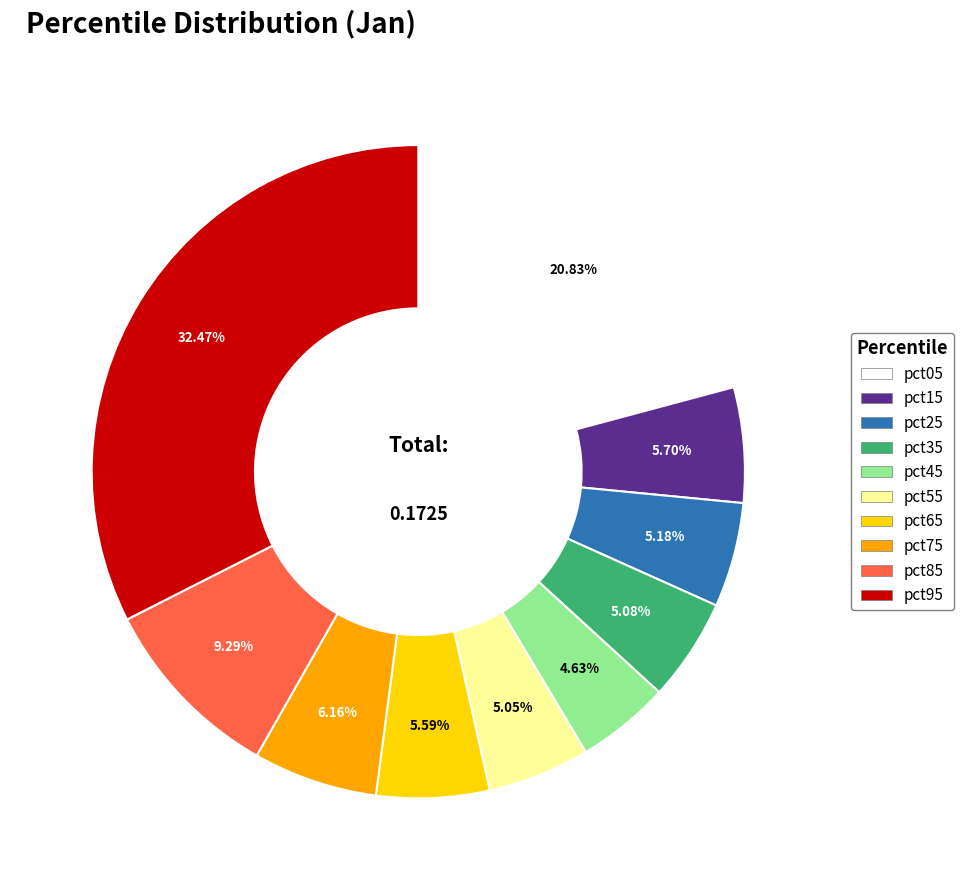

How many slices are in this pie chart?

10